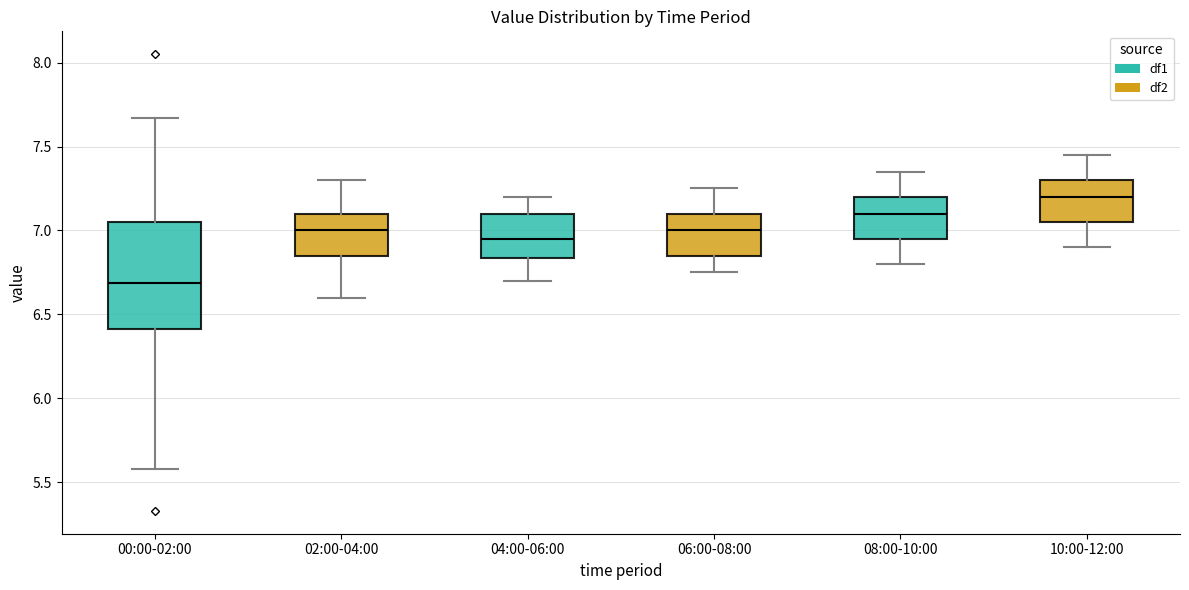

Reading left to right, transcribe this box plot: for each box, give where its median line is, the range the box spans, and where its two whiskers end, as read against the y-axis. The values are not printed on the chart, so give them approximately, as read against the axis.

00:00-02:00: median 6.70, box 6.40 to 7.05, whiskers 5.60 to 7.65
02:00-04:00: median 7.00, box 6.85 to 7.10, whiskers 6.60 to 7.30
04:00-06:00: median 6.95, box 6.85 to 7.10, whiskers 6.70 to 7.20
06:00-08:00: median 7.00, box 6.85 to 7.10, whiskers 6.75 to 7.25
08:00-10:00: median 7.10, box 6.95 to 7.20, whiskers 6.80 to 7.35
10:00-12:00: median 7.20, box 7.05 to 7.30, whiskers 6.90 to 7.45